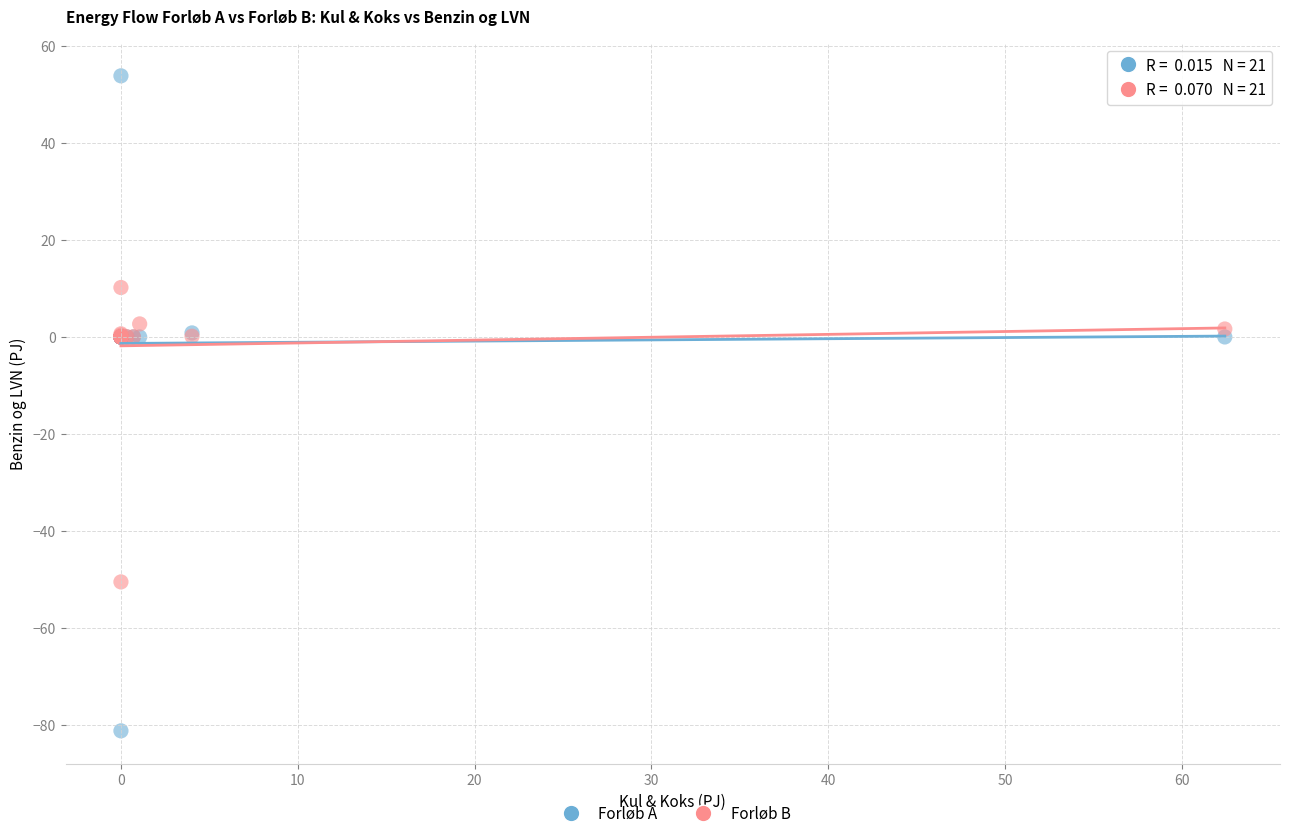

Which series reaches the maximum Y coordinate?

Forløb A